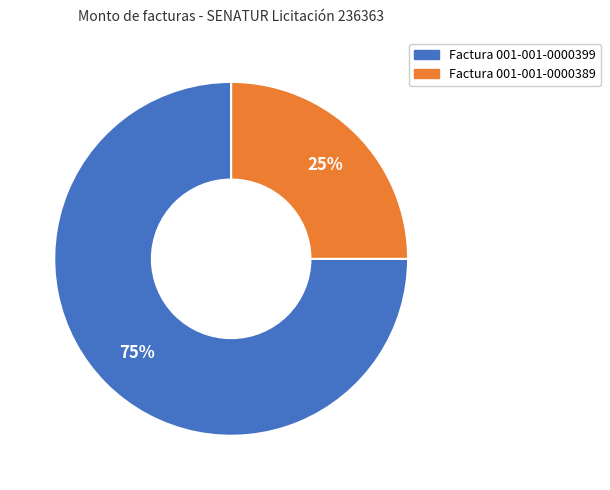

What is the ratio of the value at Factura 001-001-0000389 to the value at Factura 001-001-0000399?

0.3